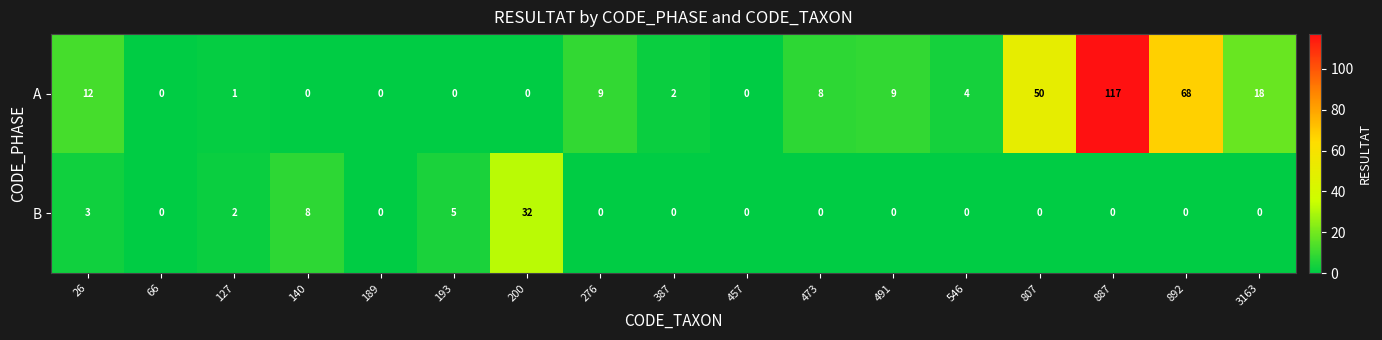

The B series shows -19 at 189. True or false?

False